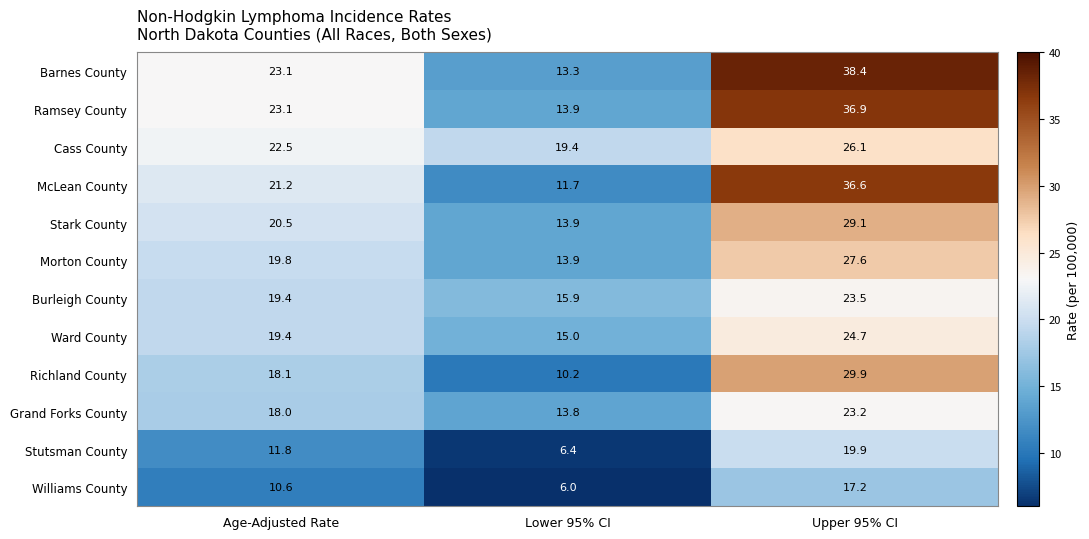

At which label does Barnes County reach its peak?

Upper 95% CI